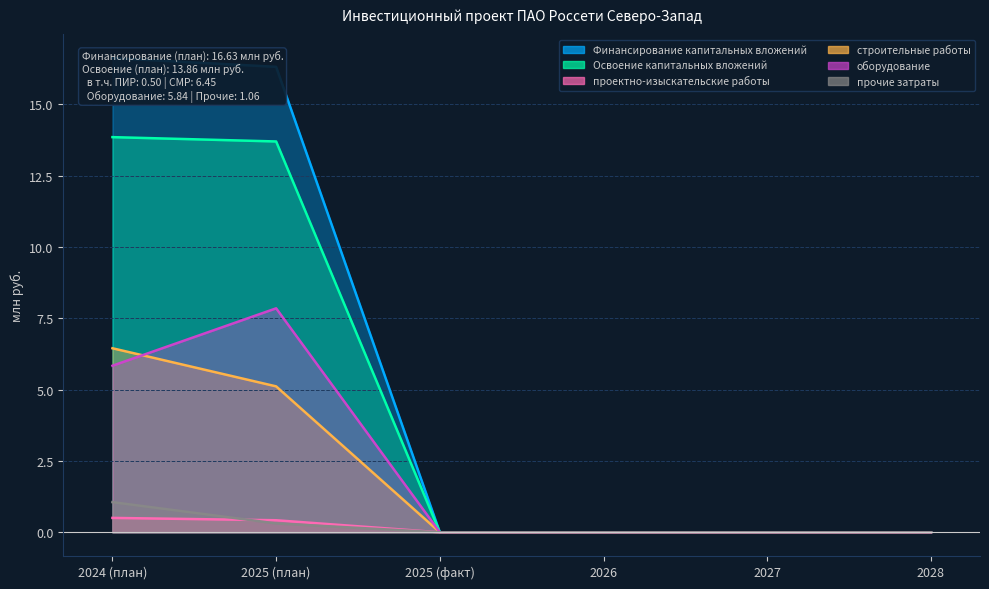

Rank the series by their maximum value, from highest to lowest.

Финансирование капитальных вложений, Освоение капитальных вложений, оборудование, строительные работы, прочие затраты, проектно-изыскательские работы